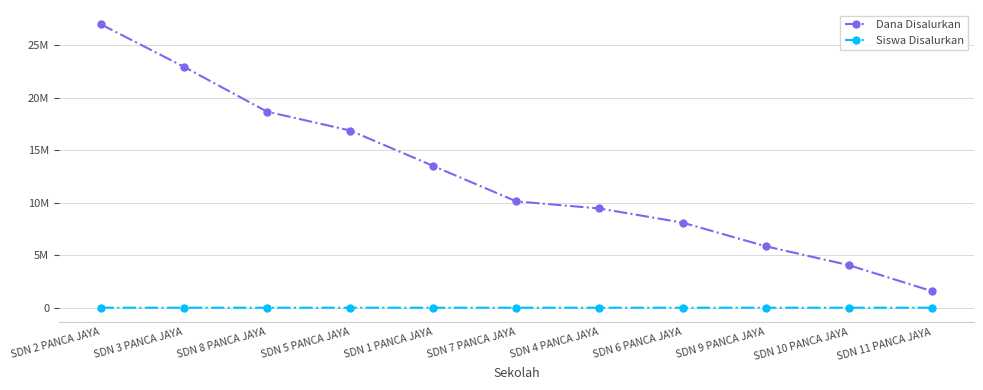

Does the chart have visible grid lines?

Yes